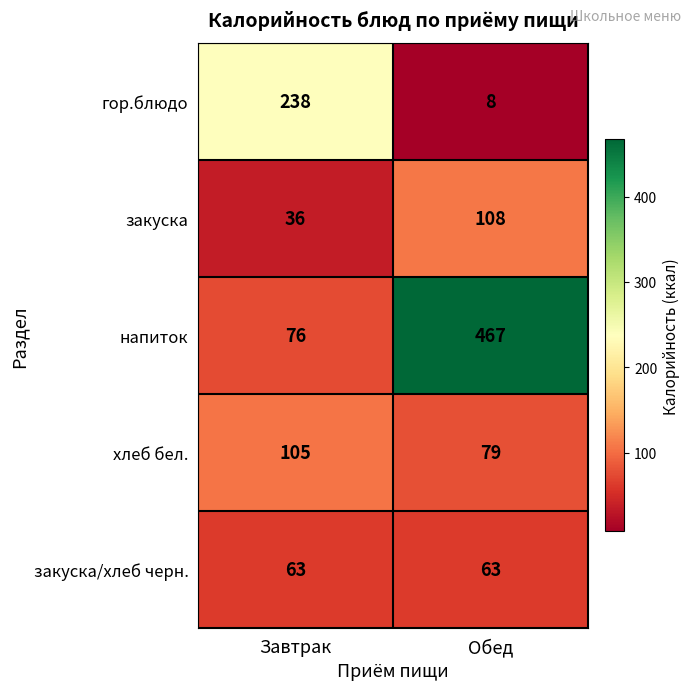

What is the average value of the хлеб бел. series?

92